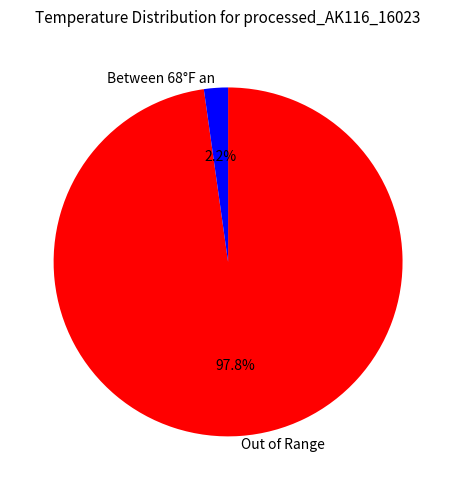

Which category has the smallest portion of the pie?

Between 68°F an